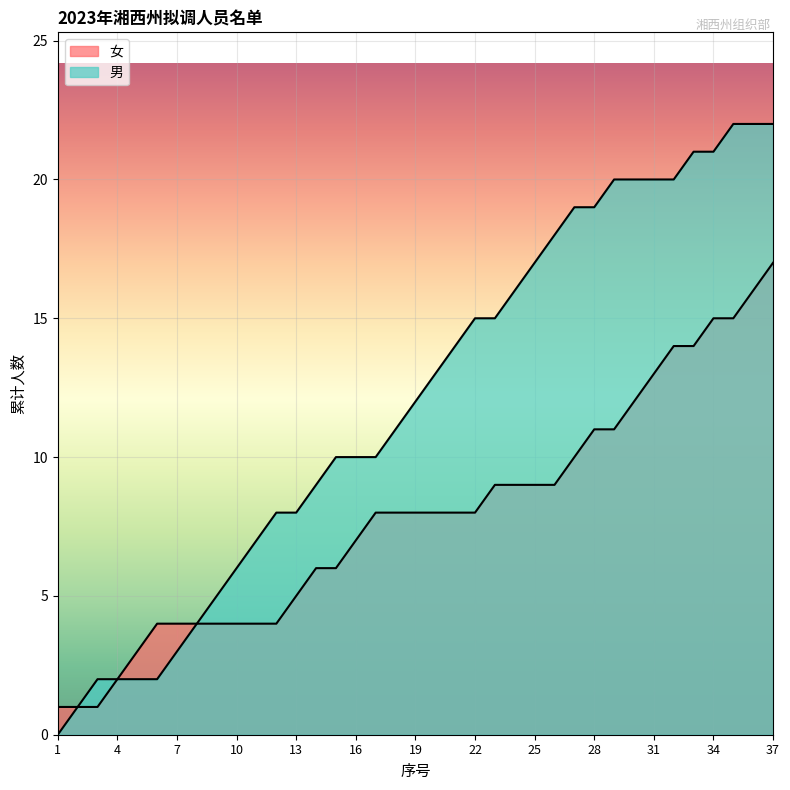

Count the number of categories in the chart.

37